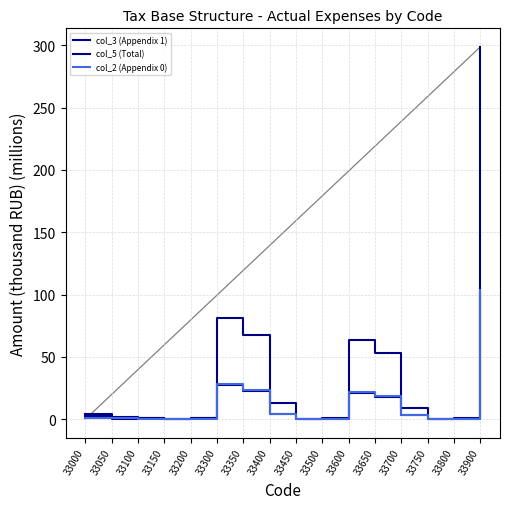

What is the difference between the col_5 (Total) values at 33600 and 33750?

63.4